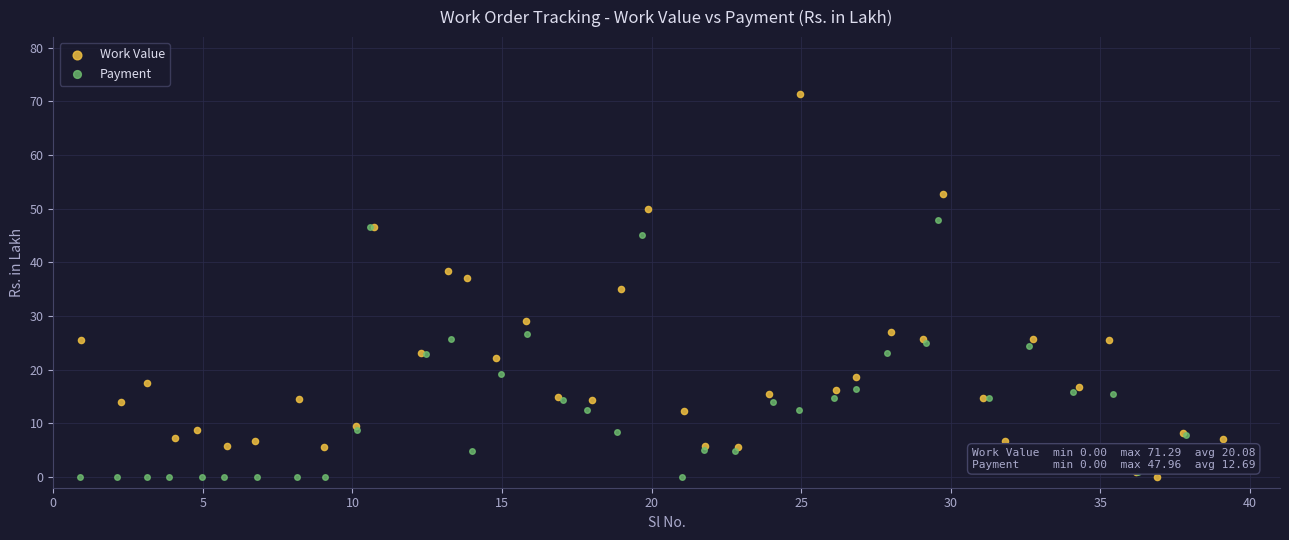

What are all the series names shown in the legend?

Work Value, Payment